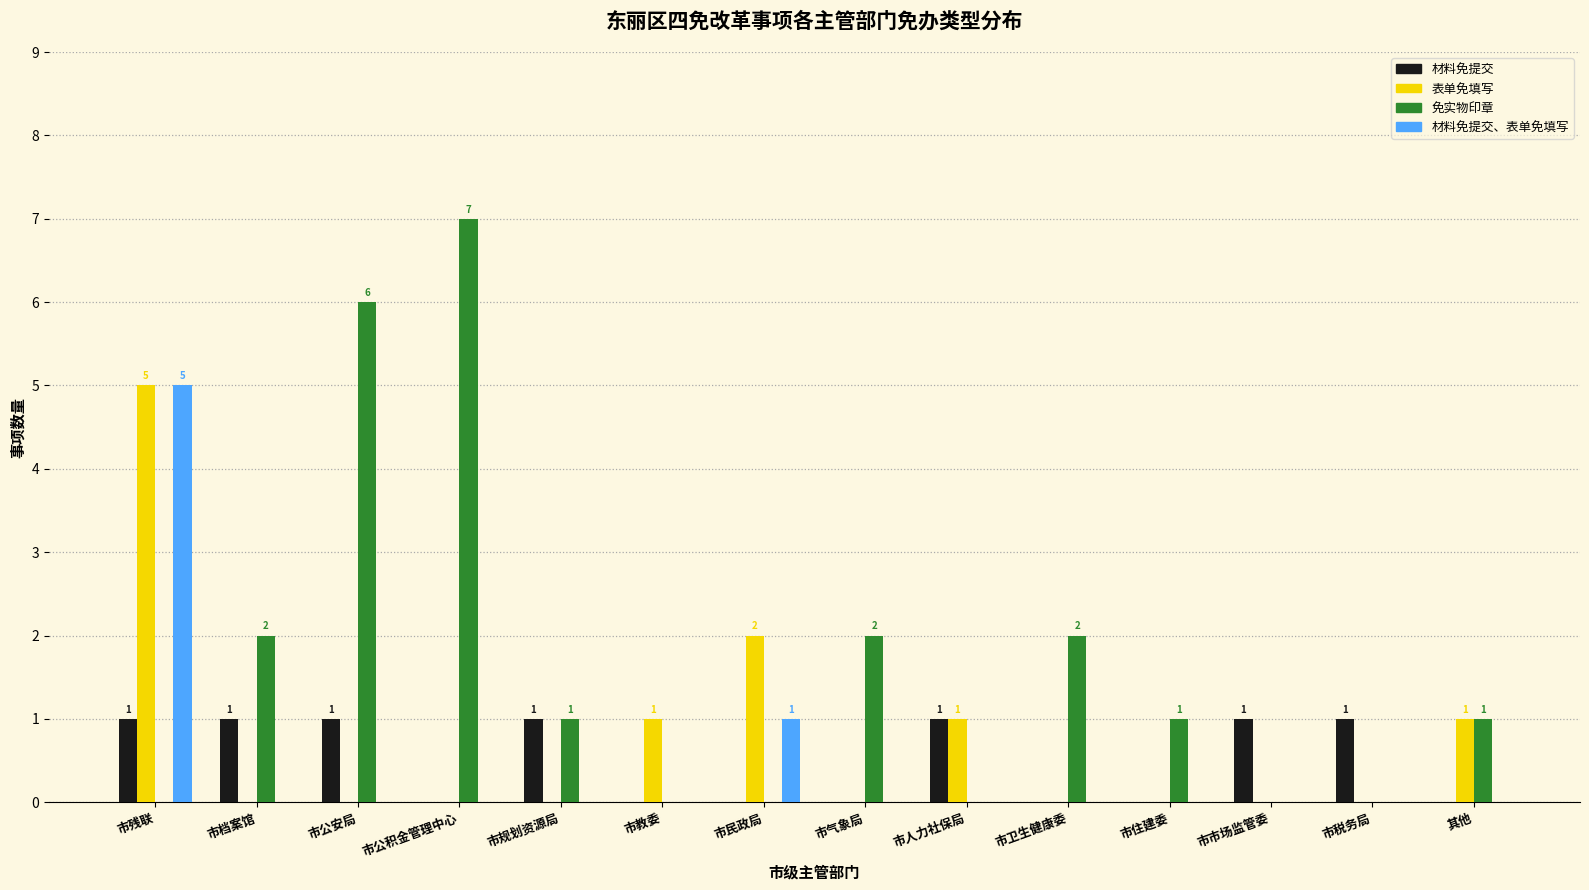

The value of 材料免提交、表单免填写 at 市档案馆 is -2. True or false?

False